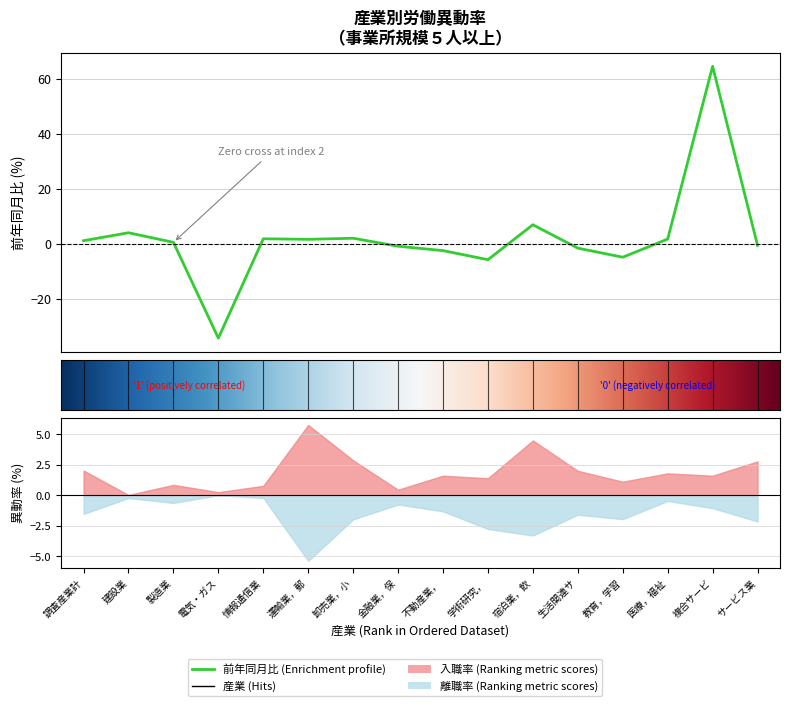

Is the value of 入職率(%) at 製造業 greater than the value of 離職率(%) at 調査産業計?

No